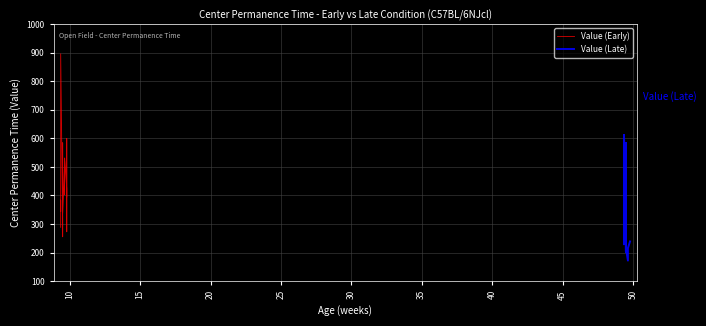

What is the greatest value displayed?

896.5